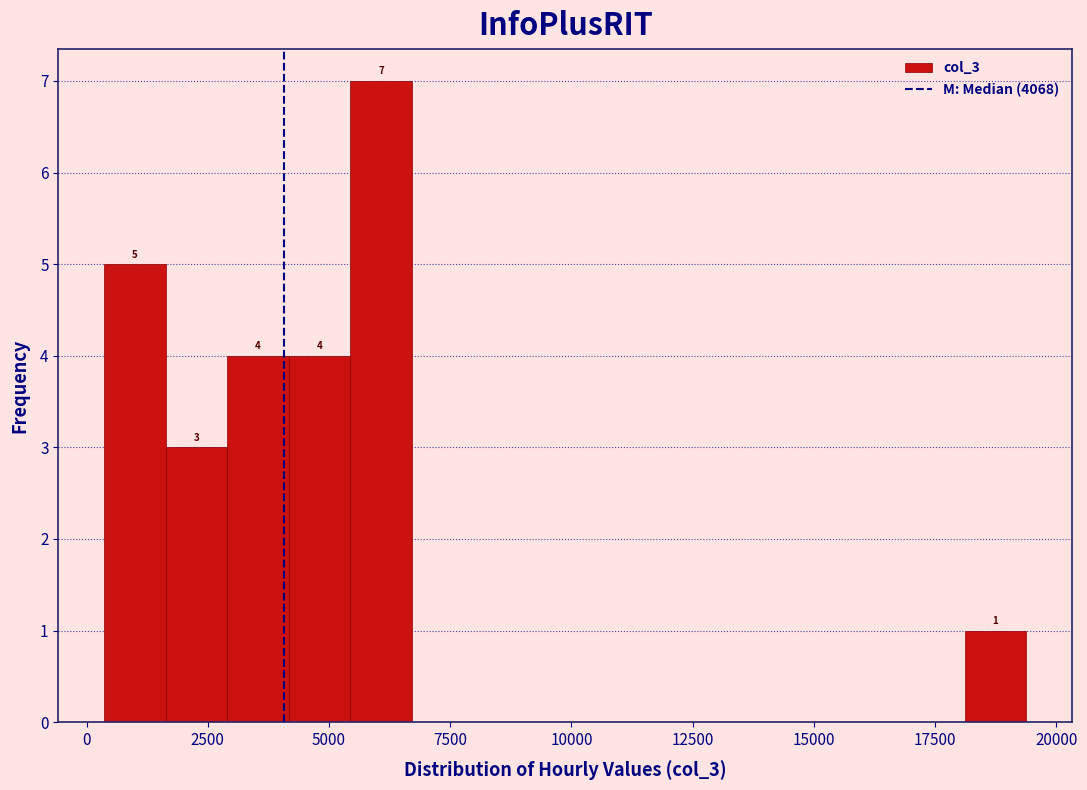

Around what value on the x-axis is the tallest bar? Give the approximate position of its centre, as read against the axis.

6000